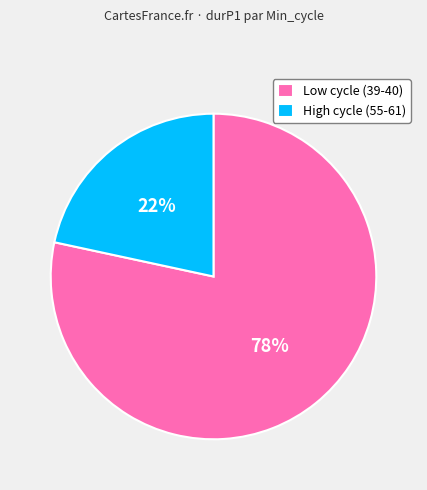

Which has a higher value, High cycle (55-61) or Low cycle (39-40)?

Low cycle (39-40)